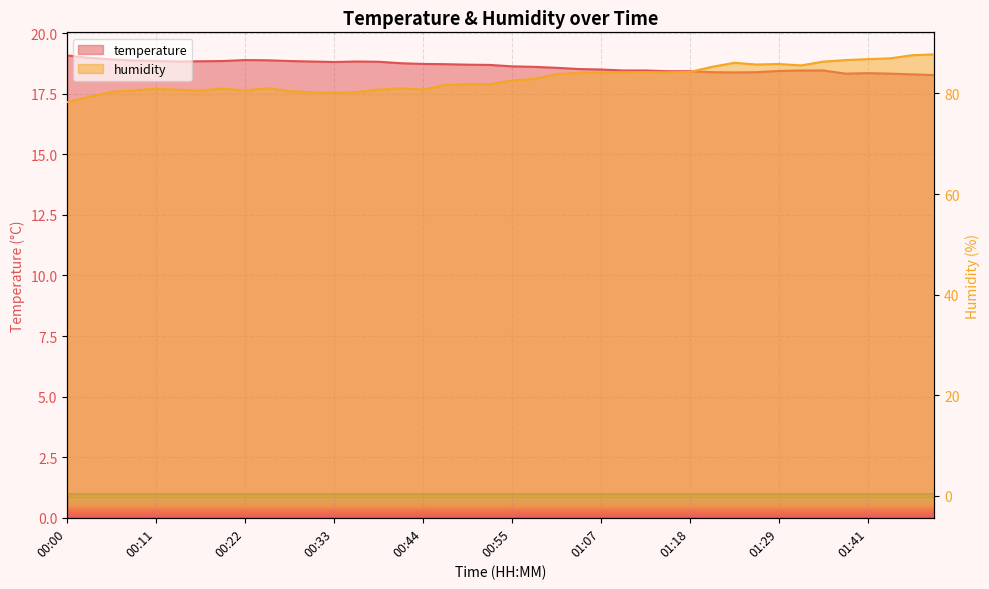

What is the value of the humidity point at the 24th from the left?

84.1